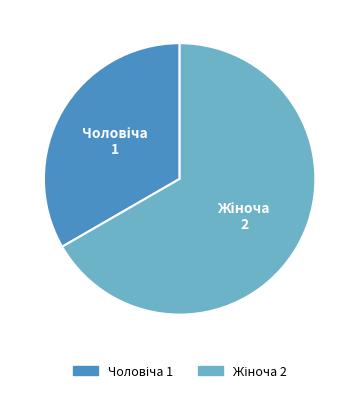

Is there a majority slice in this chart?

Yes